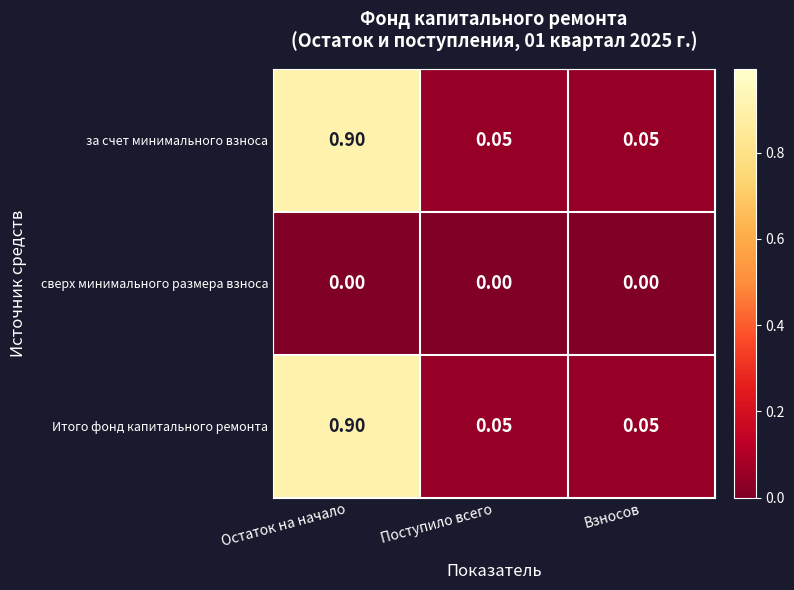

What is the greatest value displayed?

0.9